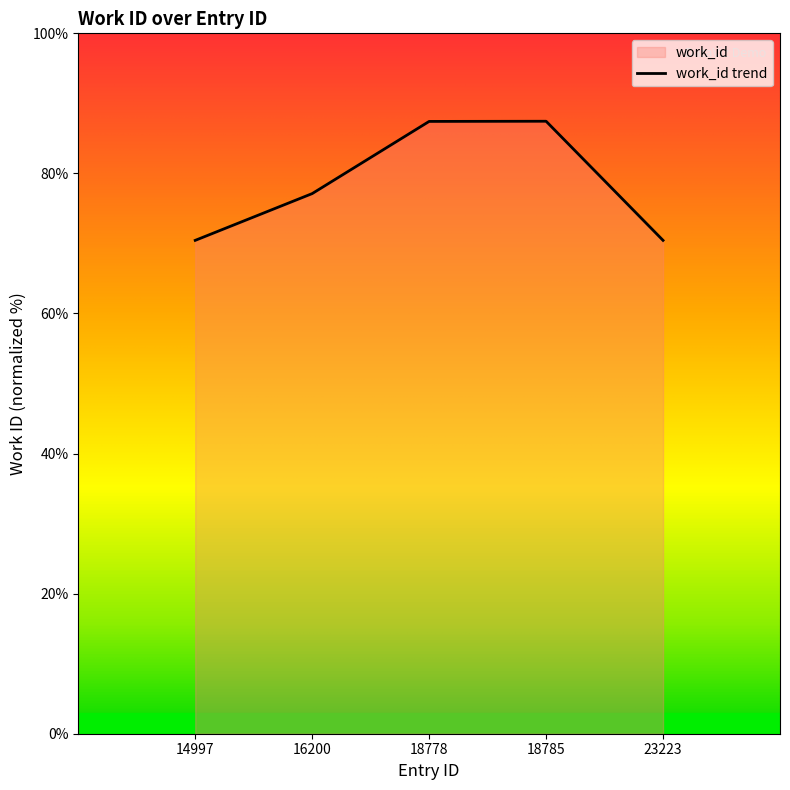

Between 14997 and 18785, which is larger?

18785